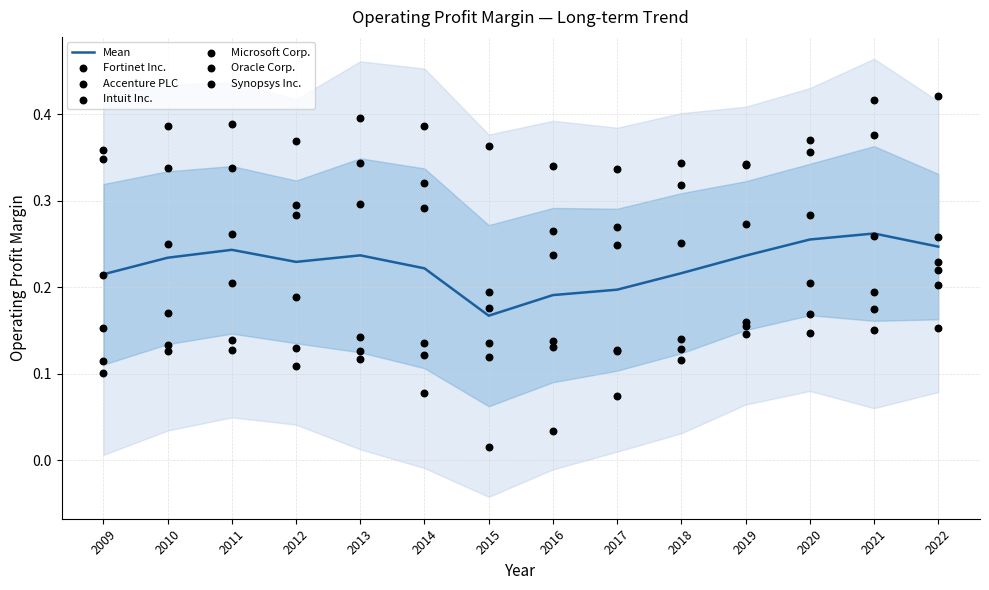

At which label is Mean closest to 0?

2015